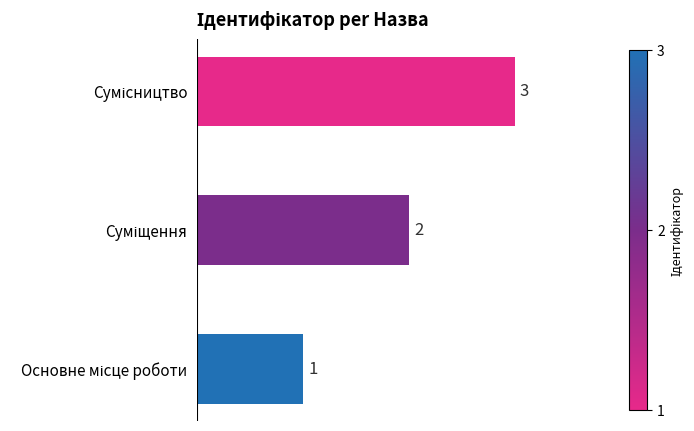

What is the sum of all values?

6